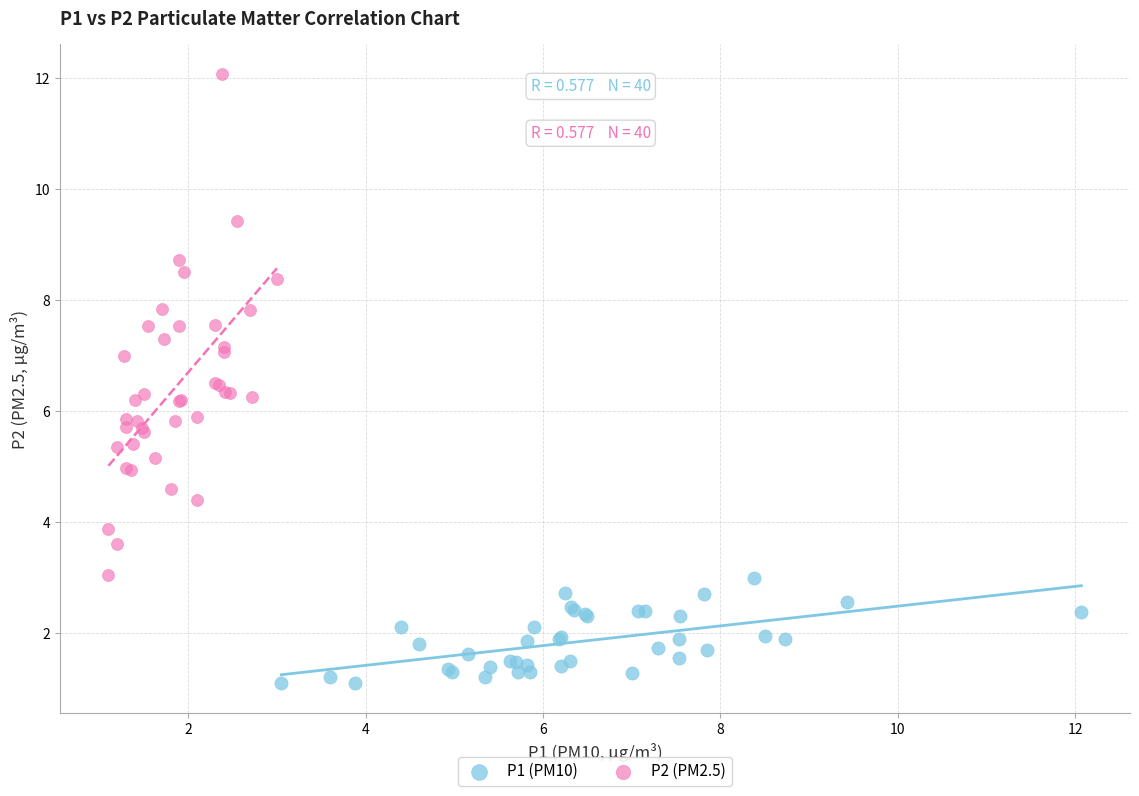

What are all the series names shown in the legend?

P1 (PM10), P2 (PM2.5)